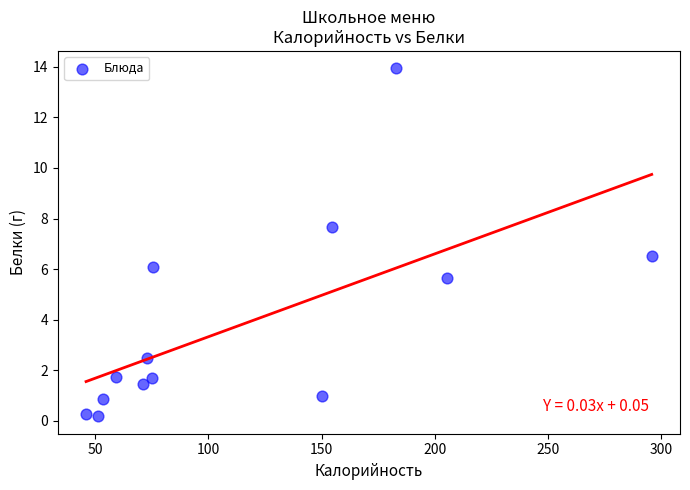

What is the range of Y values (max minus min)?

13.8